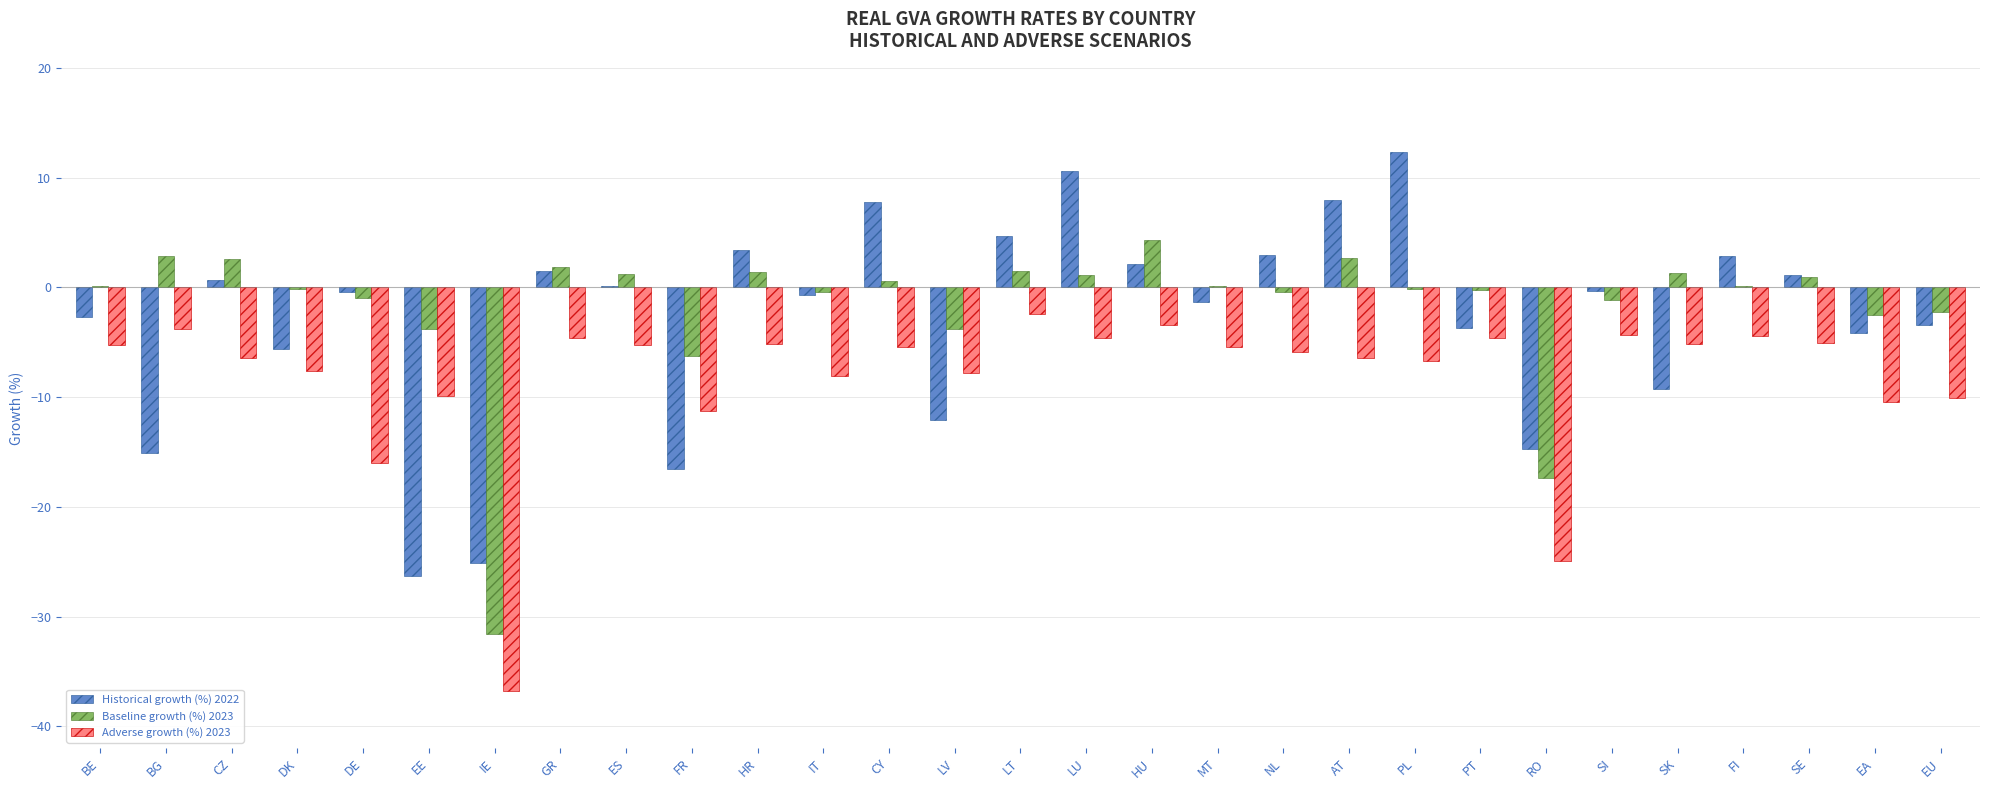

True or false: Historical growth (%) 2022 has a value of 2.9 at FI.

True